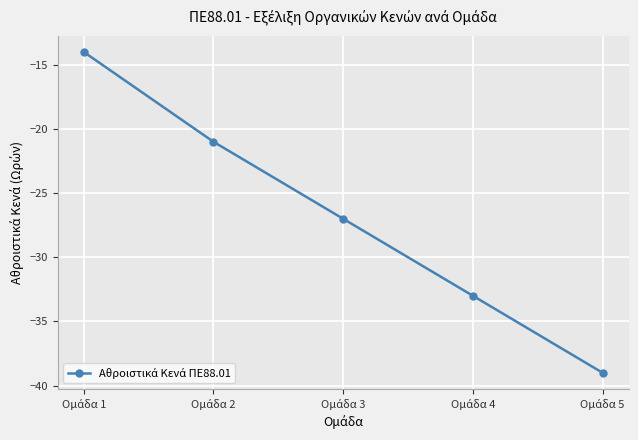

Count the number of data series in this chart.

1